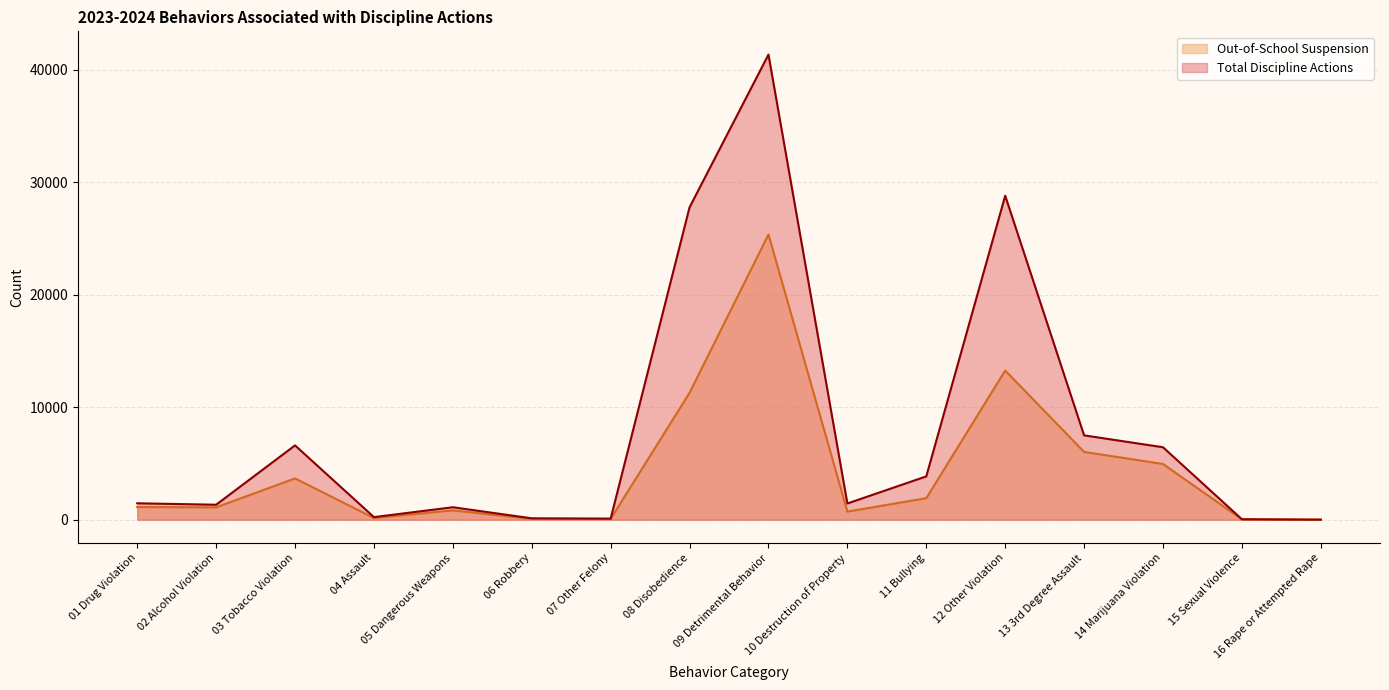

What is the sum of all values?

128205